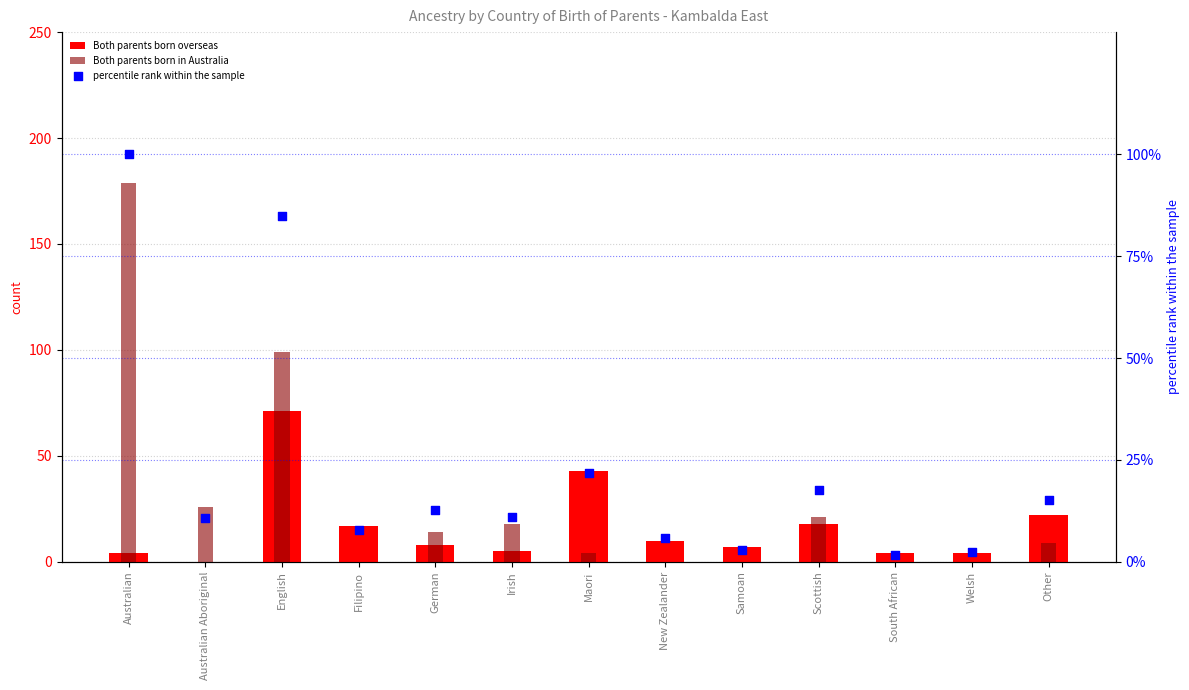

At which category is the sum across all series the highest?

Australian